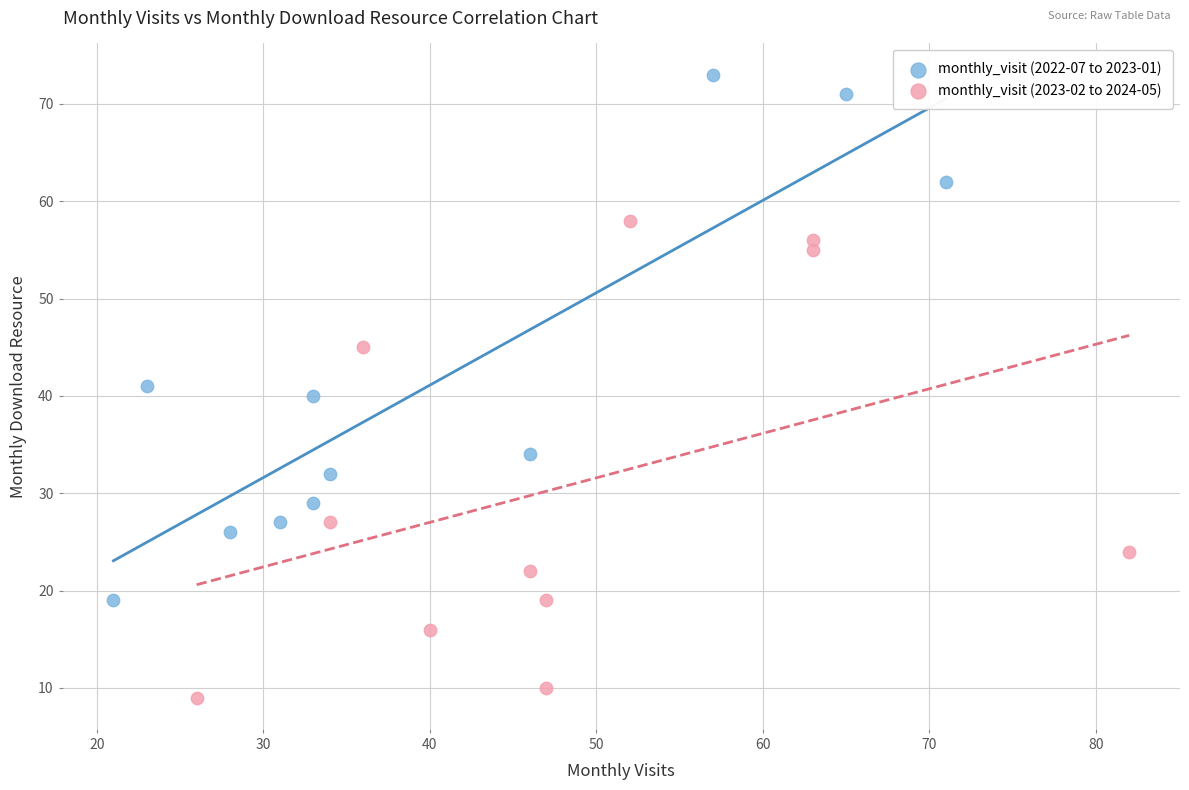

Which series has the largest Y range (max minus min)?

monthly_visit (2022-07 to 2023-01)